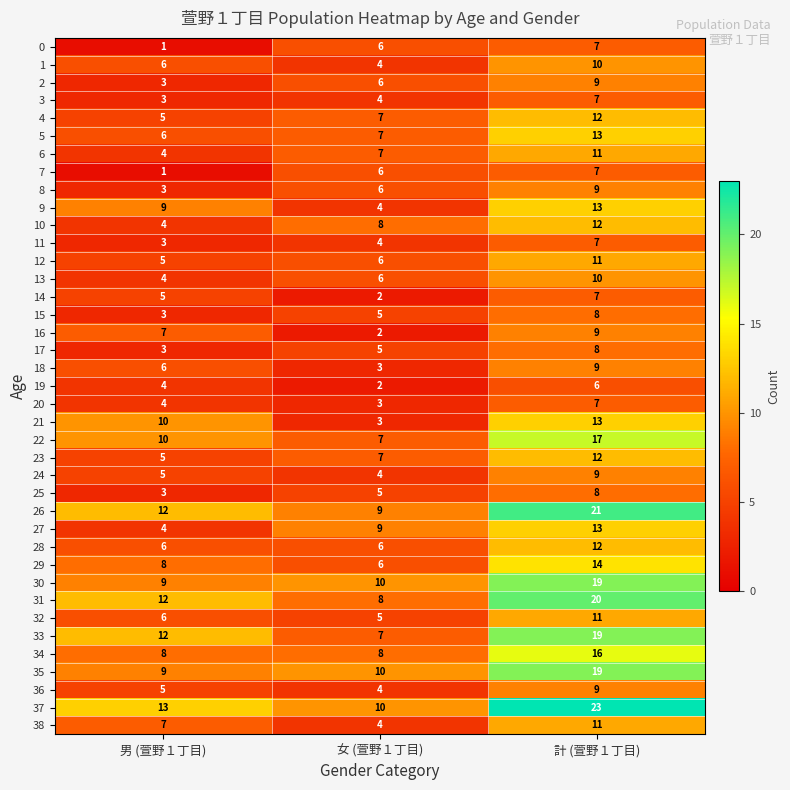

List the labels in order of 17 value, smallest first.

男 (萱野１丁目), 女 (萱野１丁目), 計 (萱野１丁目)